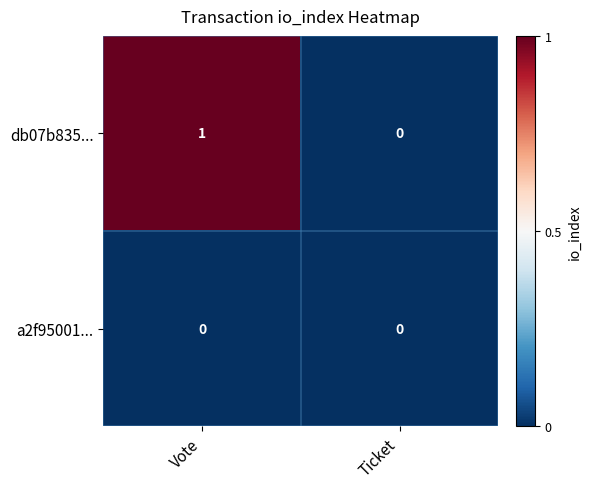

Rank the series by their maximum value, from highest to lowest.

db07b835..., a2f95001...